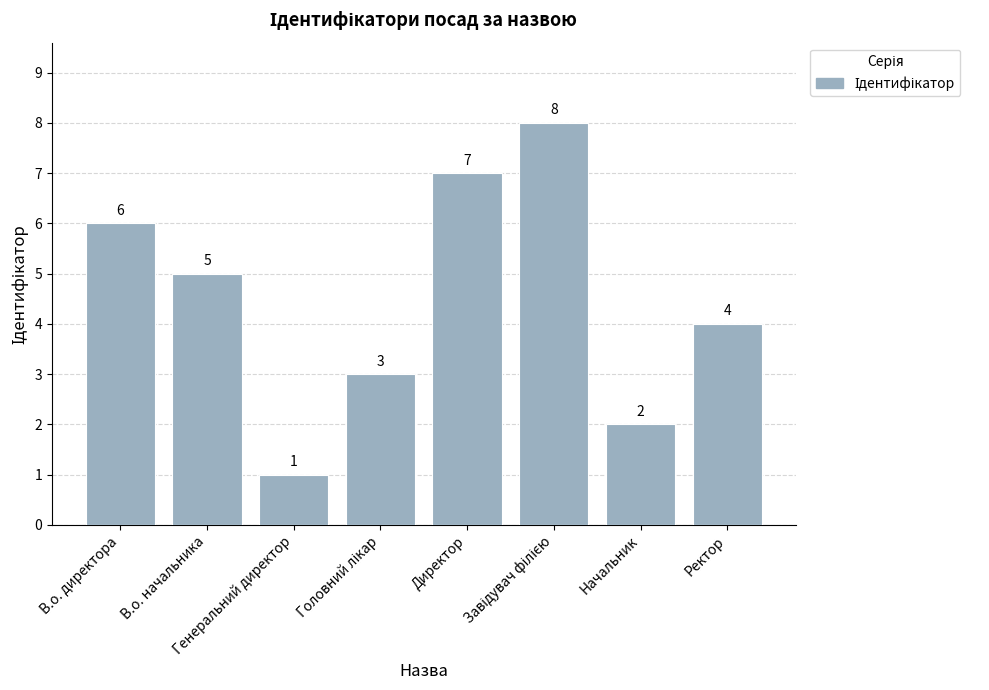

How many values are between 3 and 7?

5